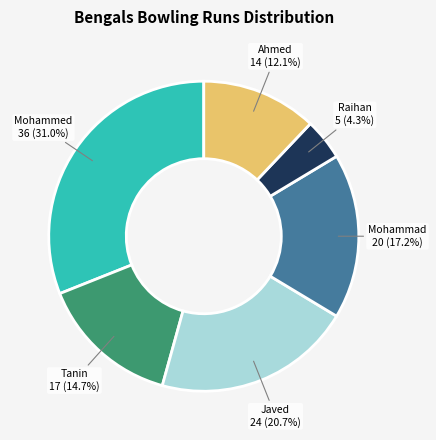

Is there a majority slice in this chart?

No